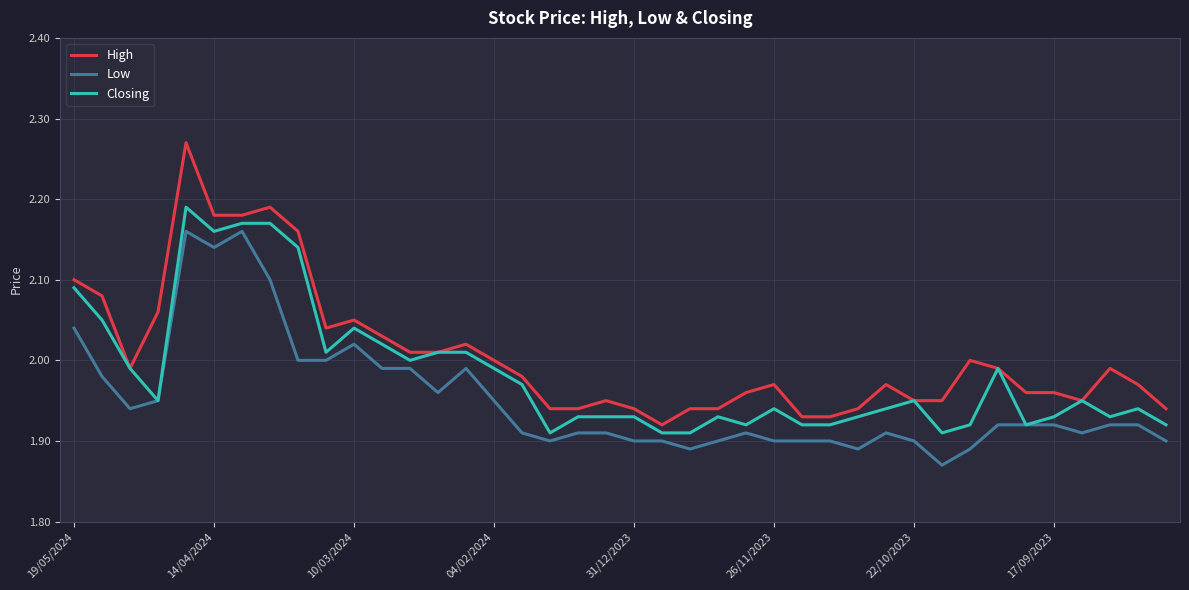

Which series has the widest spread of values?

High